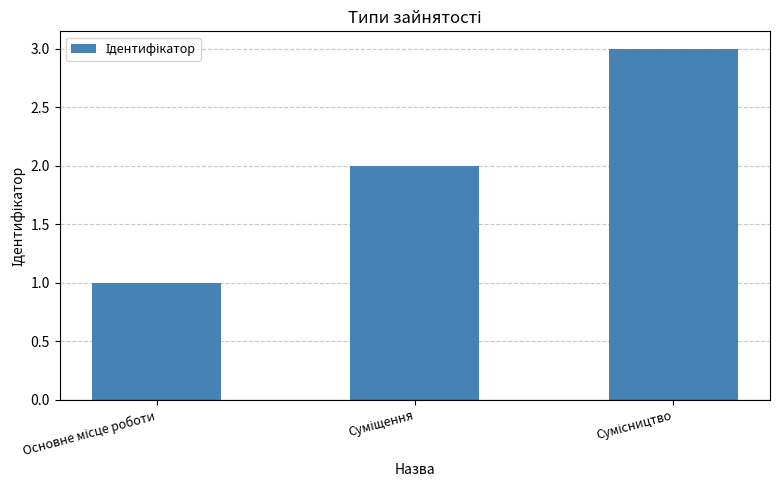

What is the difference between the second highest and minimum values?

1